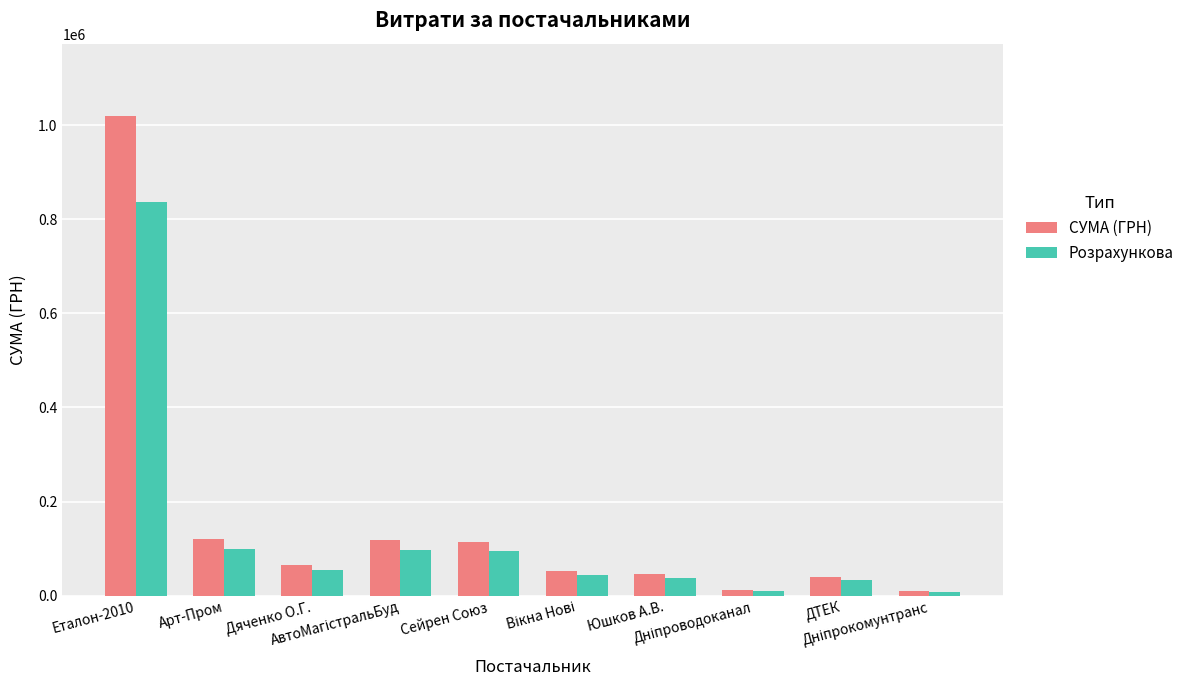

Which series has the largest range (max minus min)?

СУМА (ГРН)